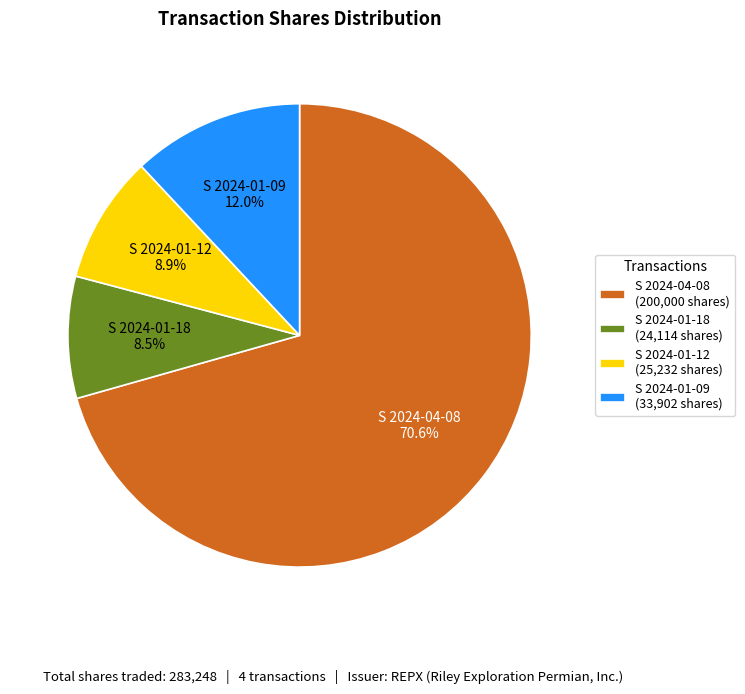

How many slices are in this pie chart?

4